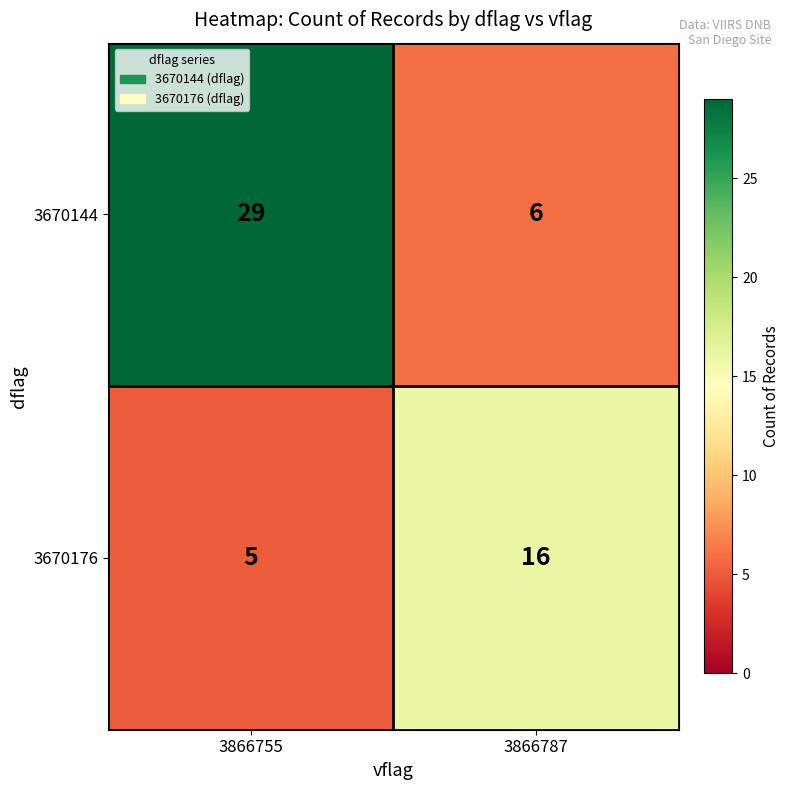

Reading left to right, list all the values displayed in this chart.

3670144: 3866755=29	3866787=6
3670176: 3866755=5	3866787=16